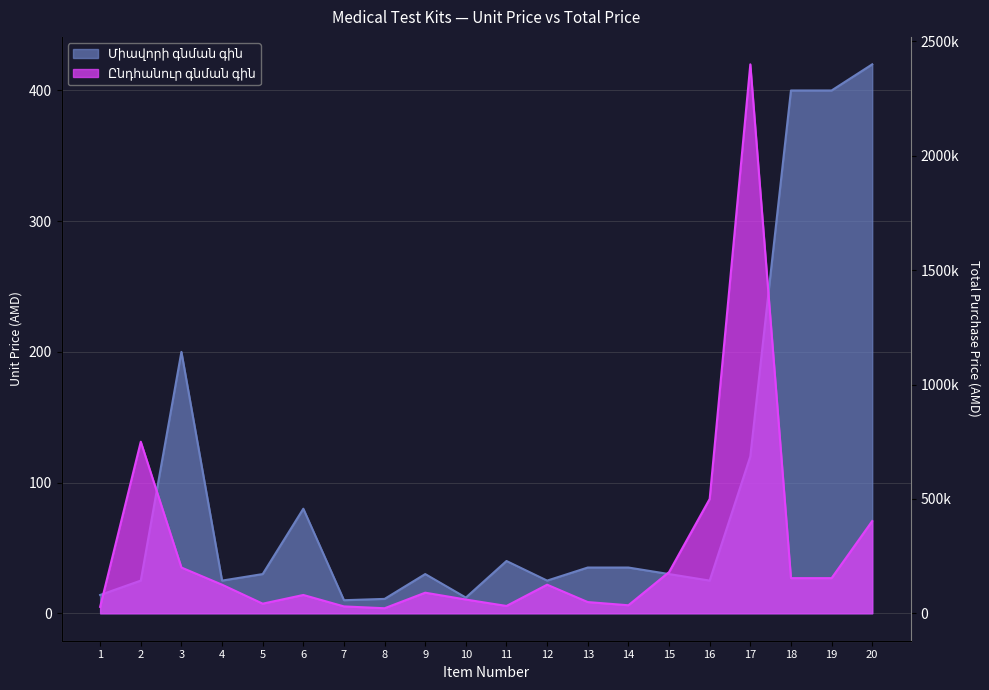

Where does the Ընդհանուր գնման գին series first go above 125000?

2